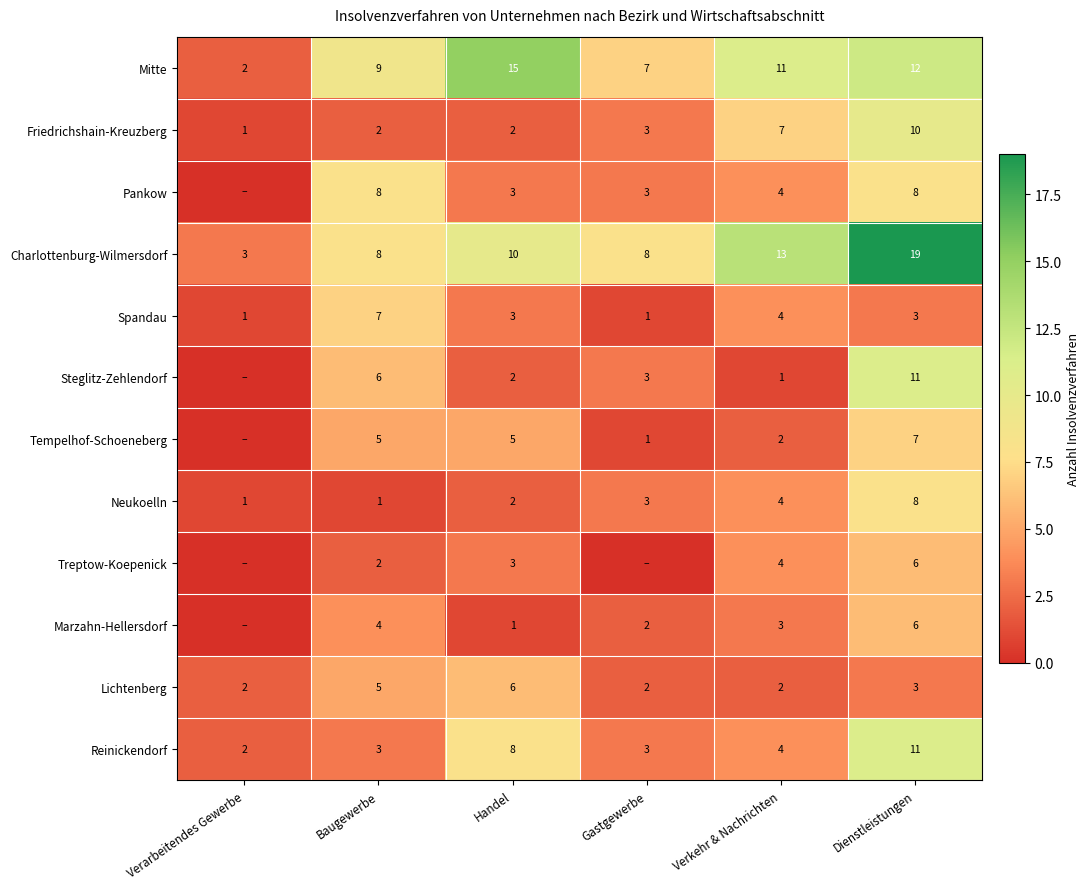

Is it true that Lichtenberg equals 3 at Verarbeitendes Gewerbe?

False